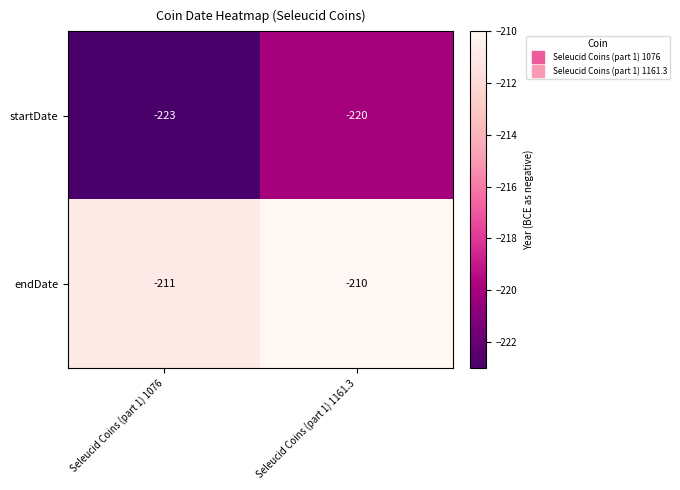

True or false: endDate has a value of -277 at Seleucid Coins (part 1) 1076.

False